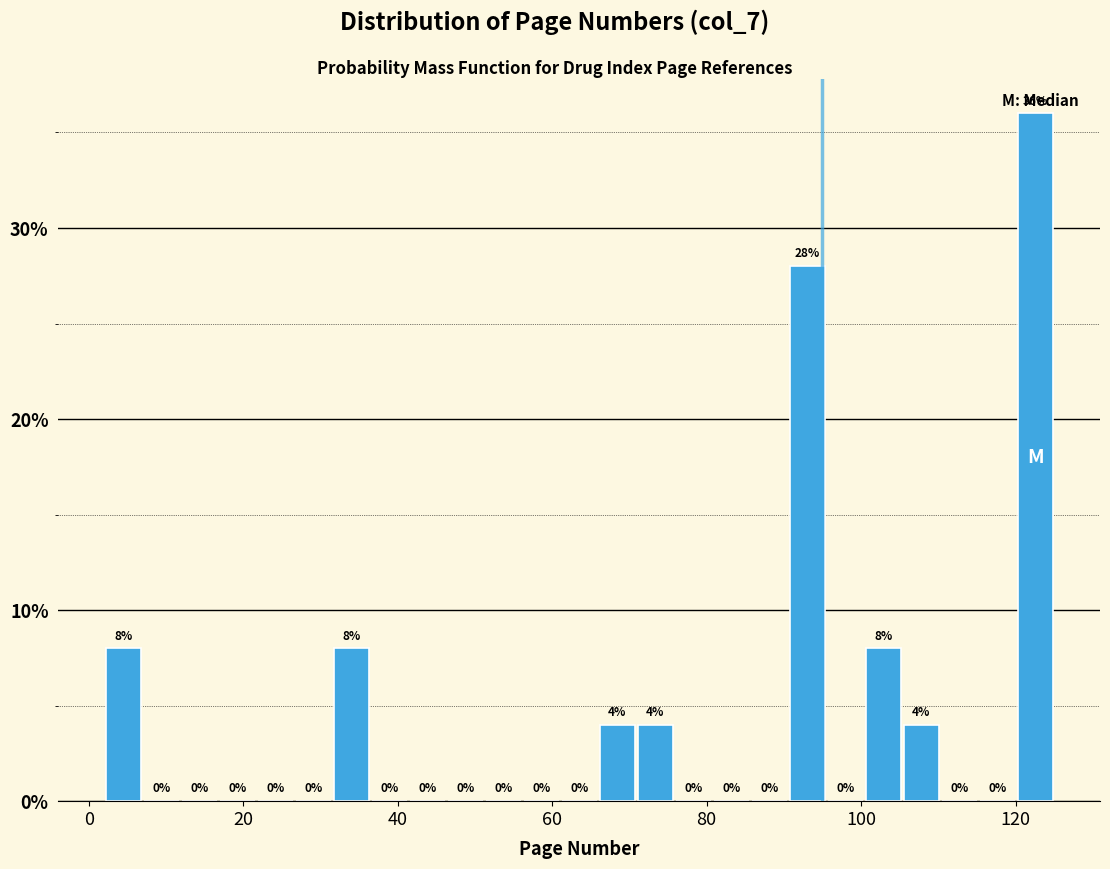

Around what value on the x-axis is the tallest bar? Give the approximate position of its centre, as read against the axis.

122